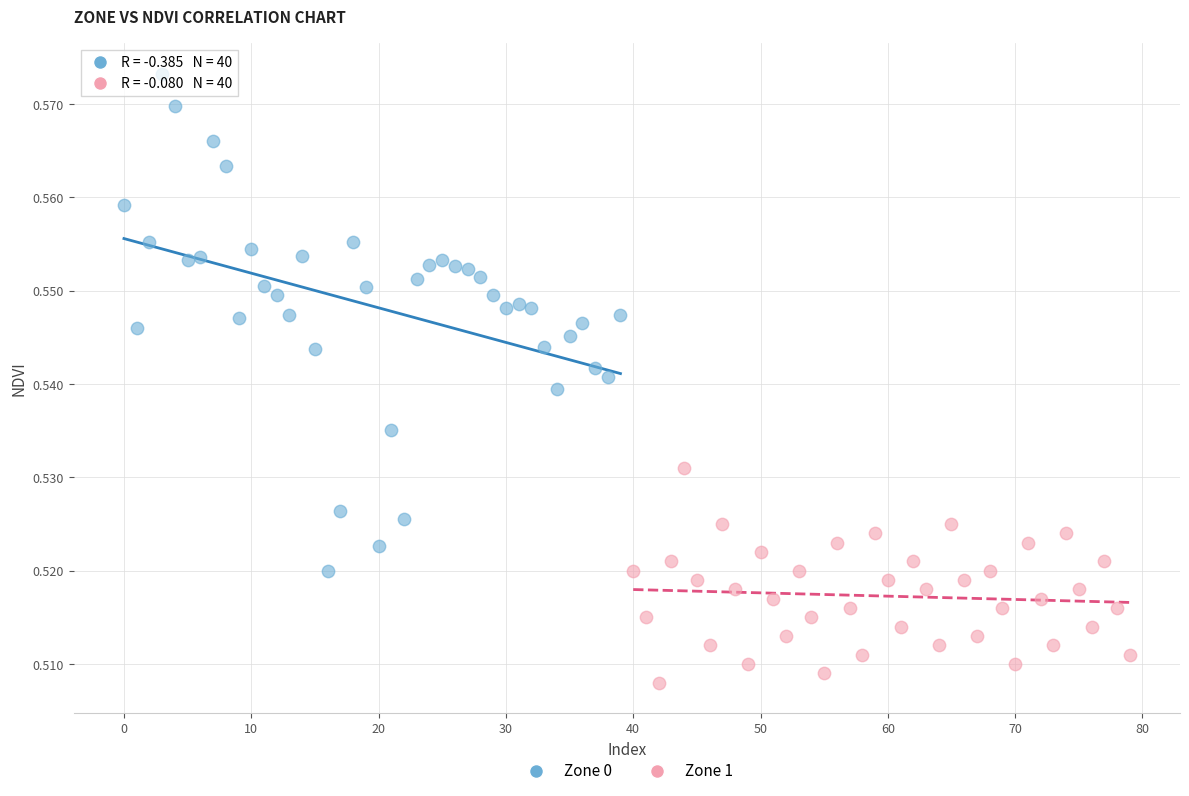

Which series has the widest spread of Y values?

Zone 0